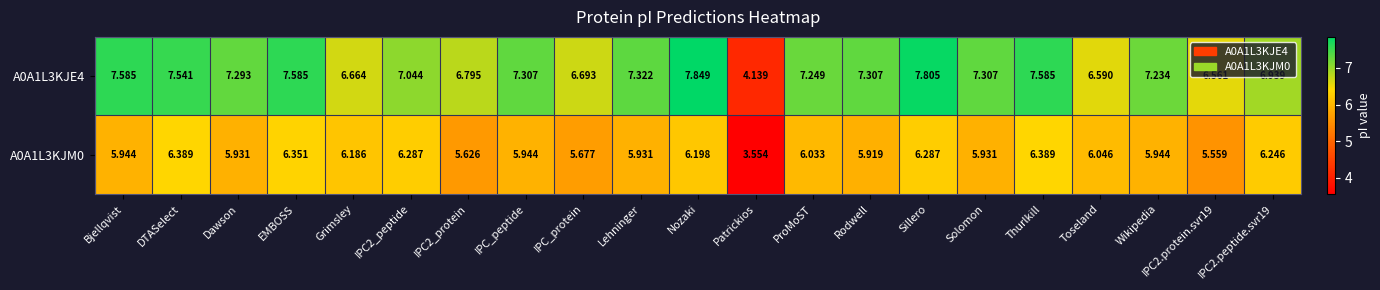

How many distinct data groups are displayed?

2